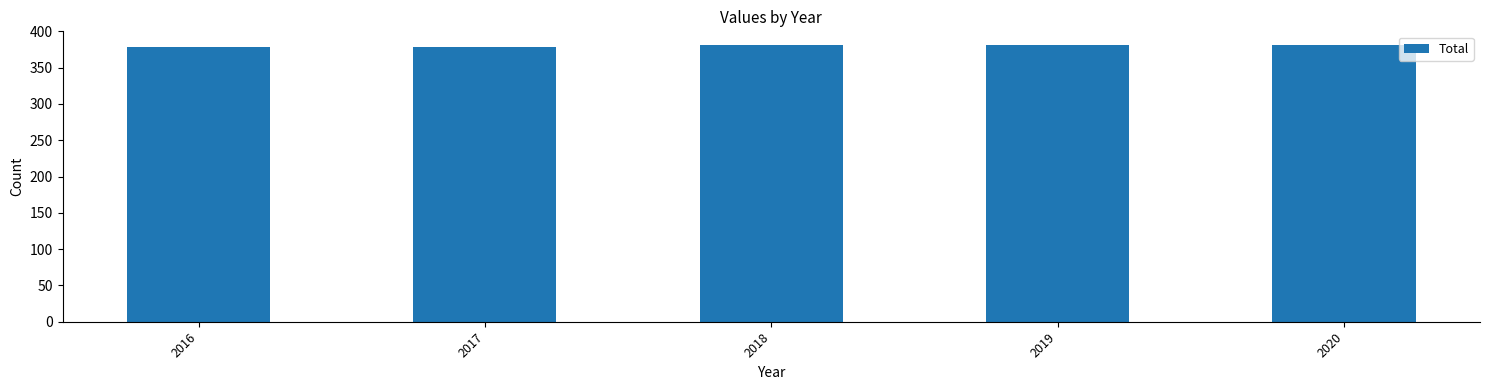

What is the value of the 5th bar from the left?

381